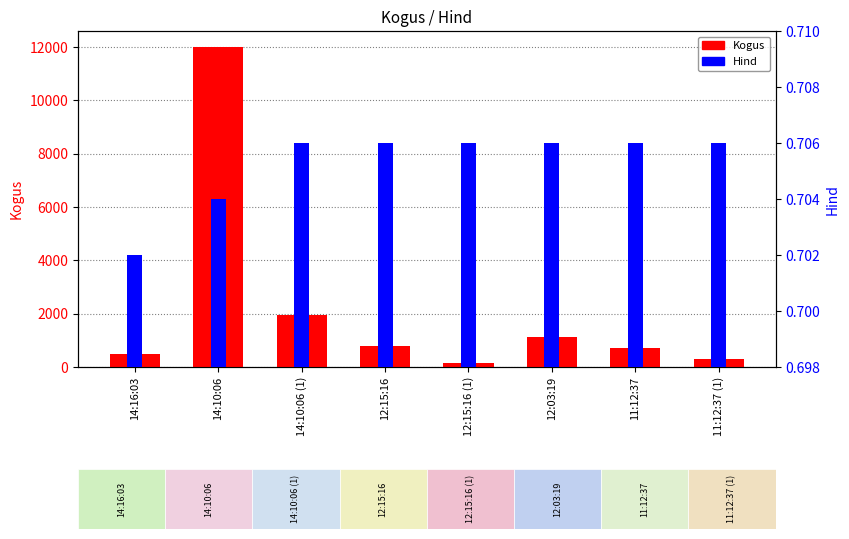

What is the minimum value for Hind?

0.7